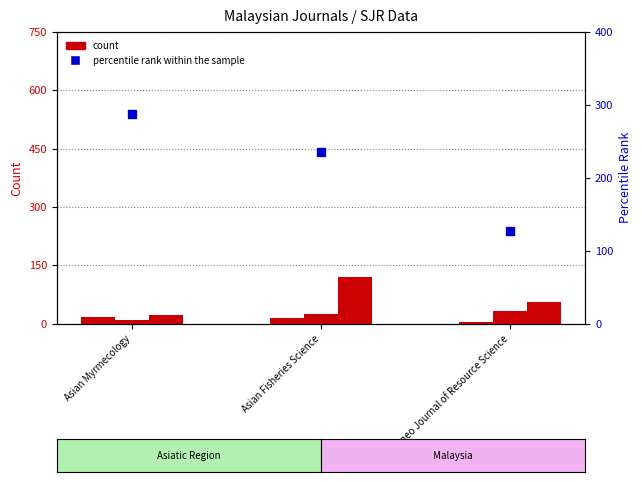

Which series has the largest total across all categories?

percentile rank within the sample